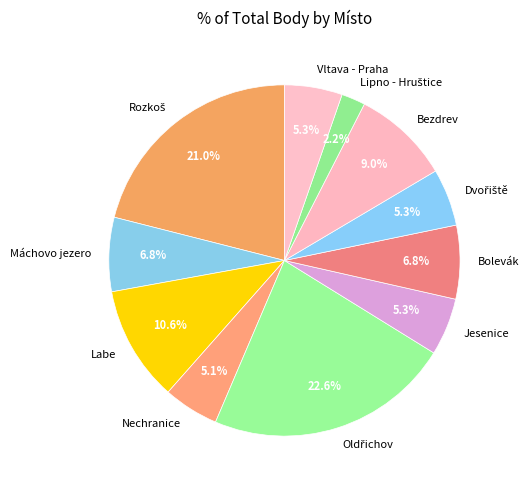

What percentage is NOT represented by Bezdrev?

91.0%